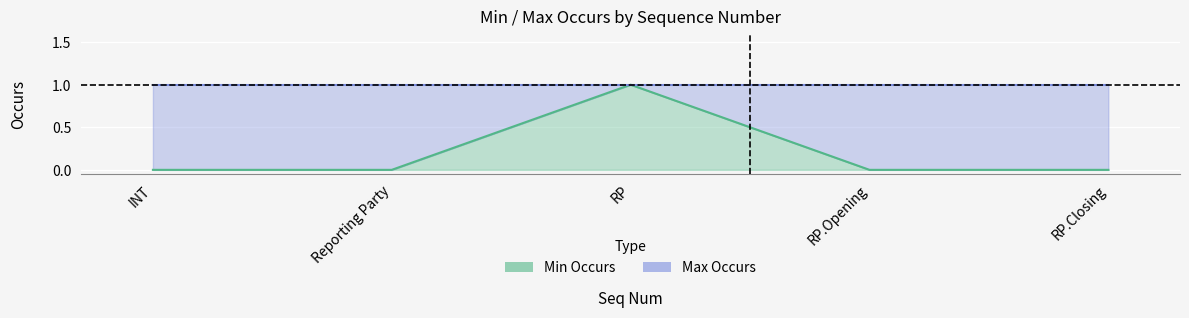

The value at INT is 0. True or false?

True